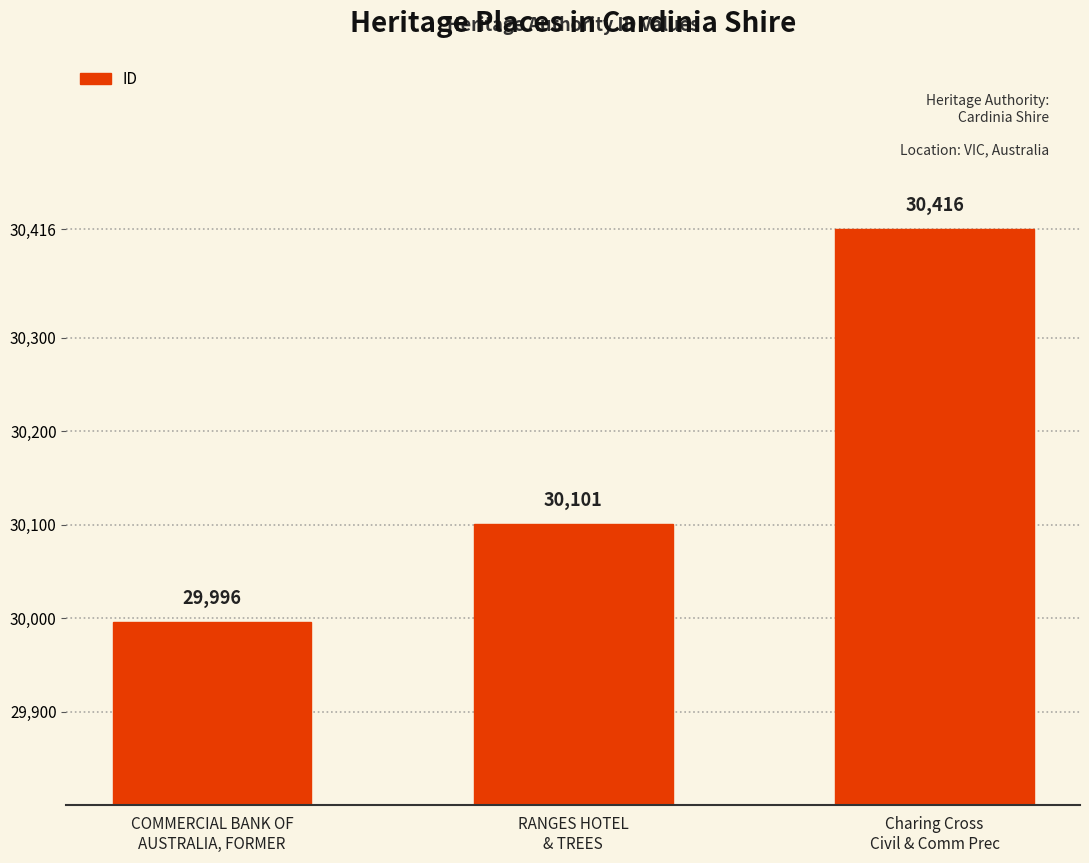

What is the sum of the values at RANGES HOTEL
& TREES and Charing Cross
Civil & Comm Prec?

60517